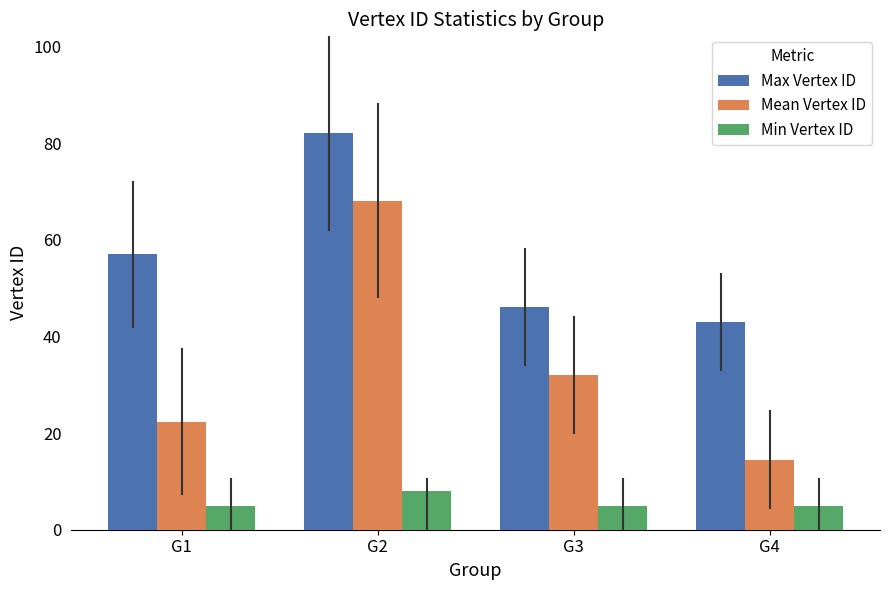

List the labels in order of Max Vertex ID value, smallest first.

G4, G3, G1, G2